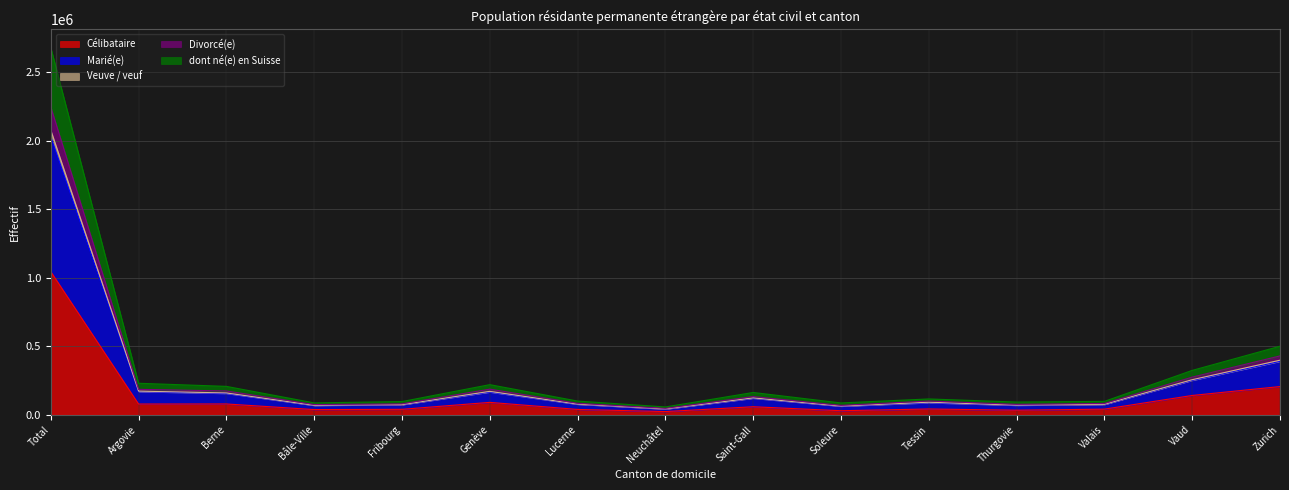

Where is Célibataire nearest to the value 533607?

Zurich